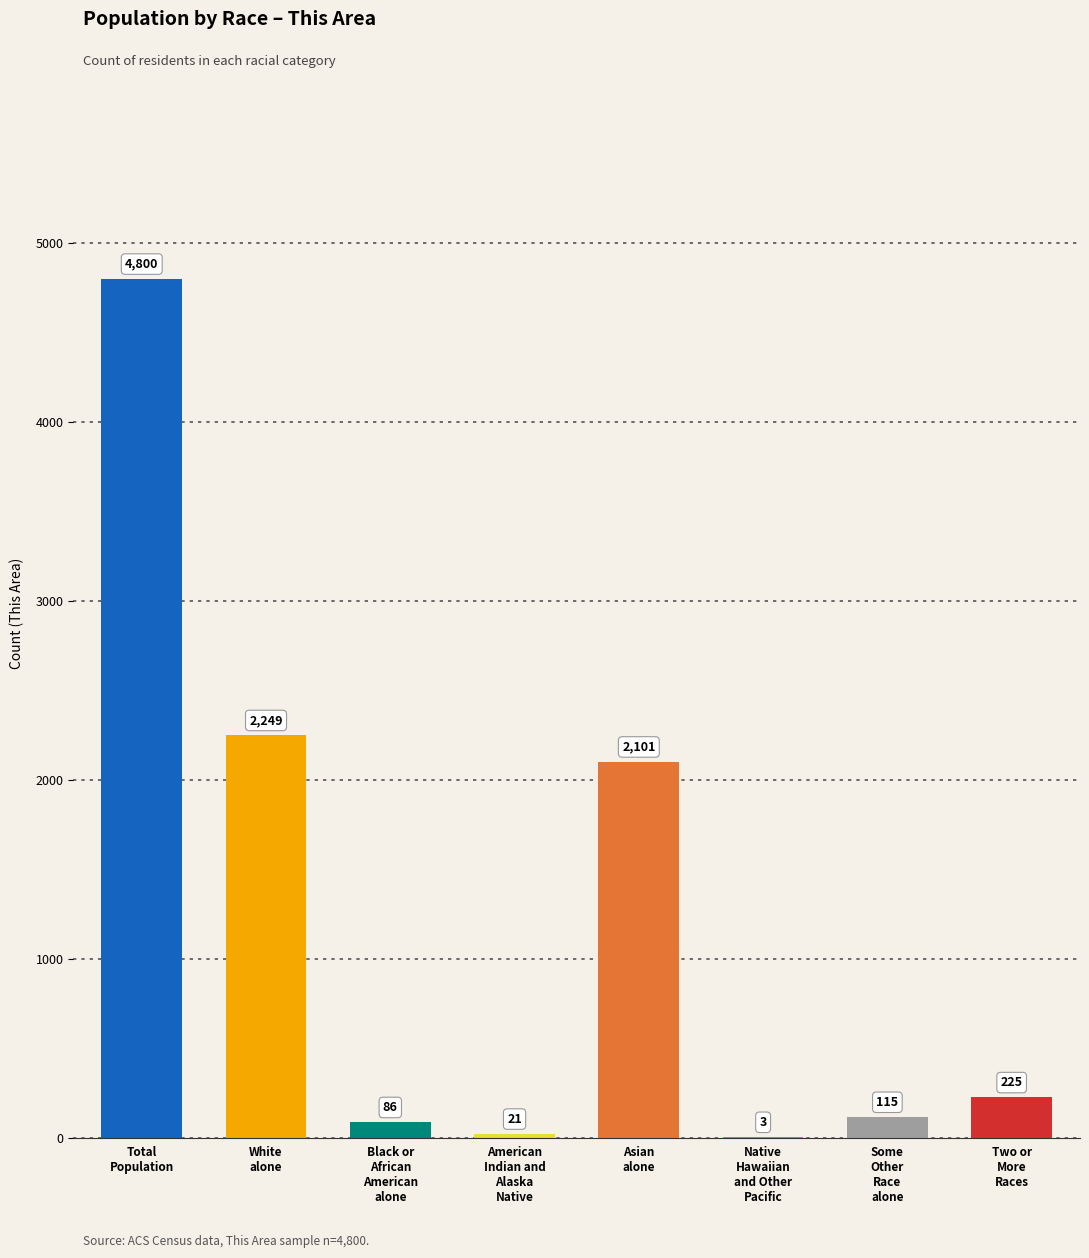

What is the greatest value displayed?

4800